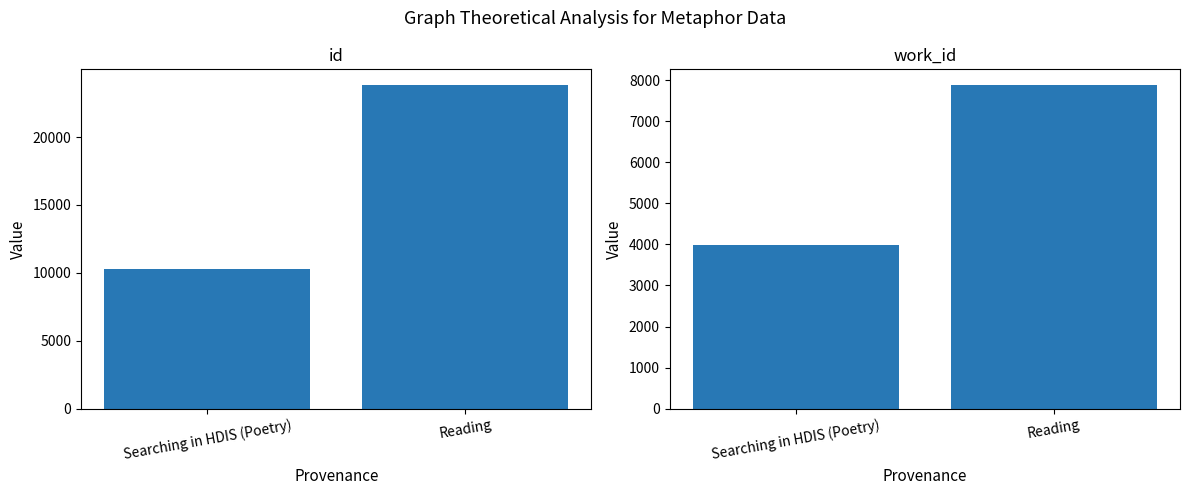

What is the label of the 2nd bar from the left?

Reading